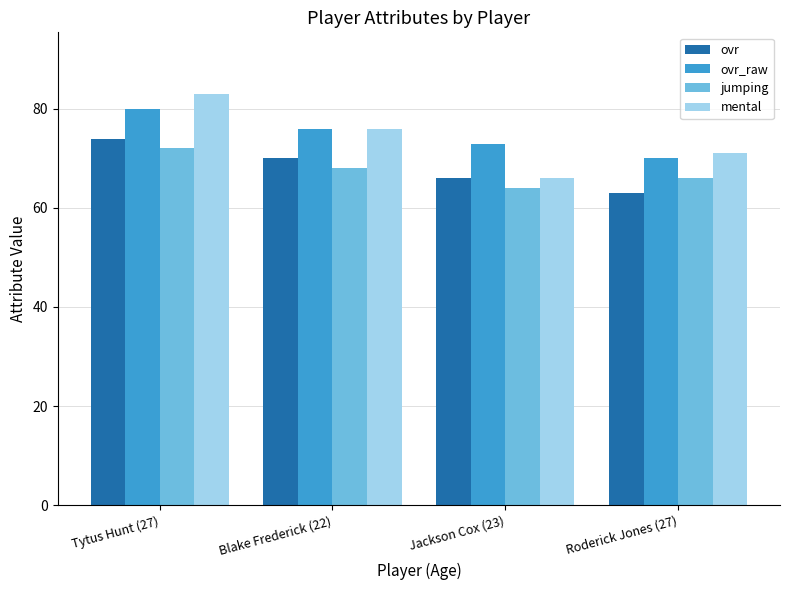

List the labels in order of ovr value, smallest first.

Roderick Jones (27), Jackson Cox (23), Blake Frederick (22), Tytus Hunt (27)